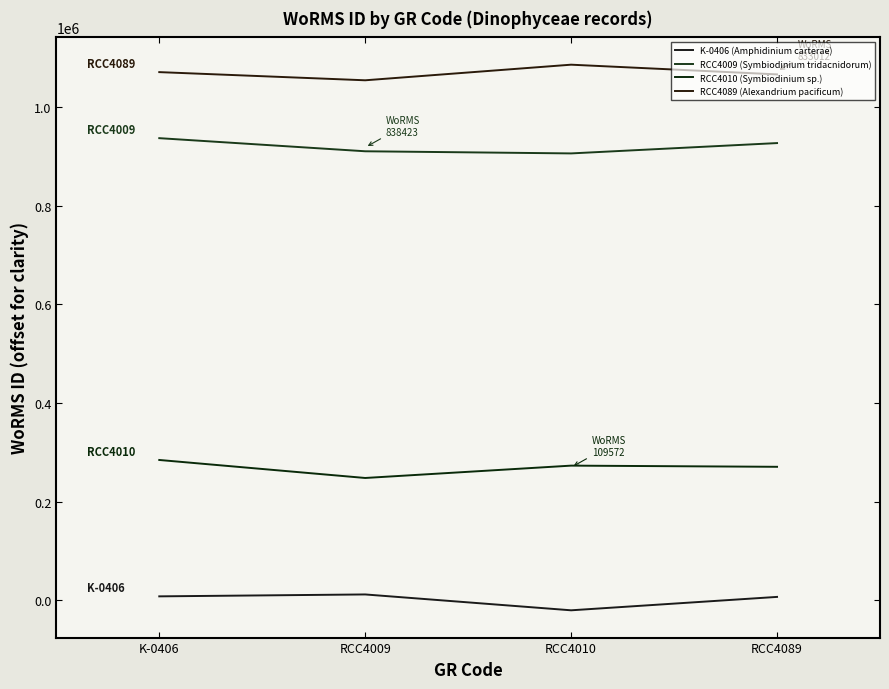

List the labels in order of RCC4089 (Alexandrium pacificum) value, largest first.

RCC4010, K-0406, RCC4089, RCC4009